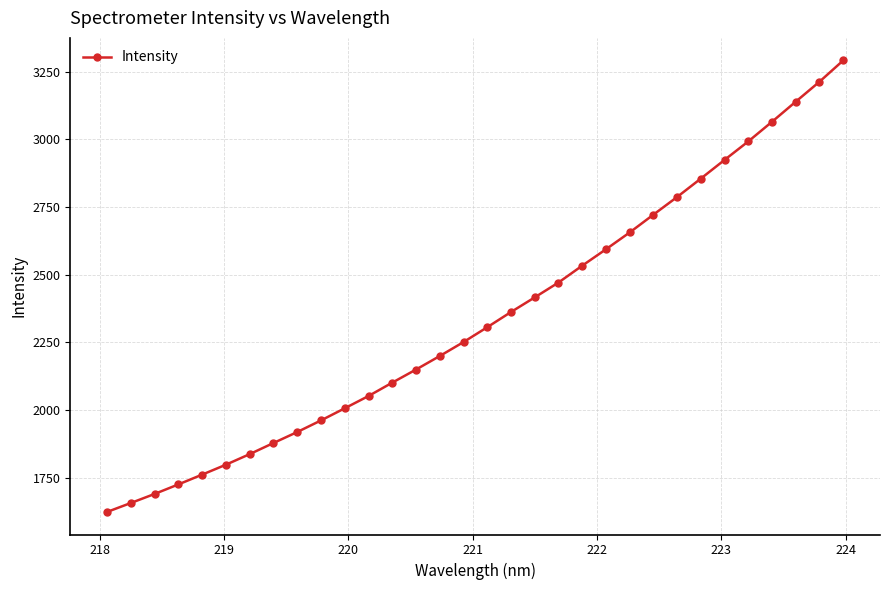

True or false: the data has more than 2 interior local peaks.

False